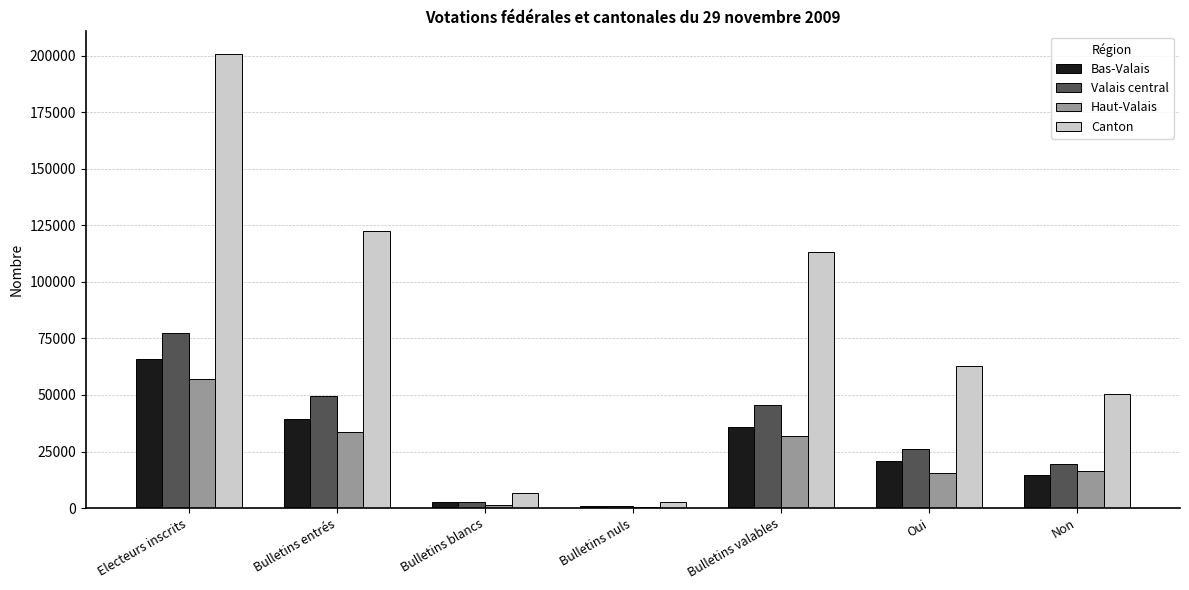

The value of Valais central at Non is 29090. True or false?

False